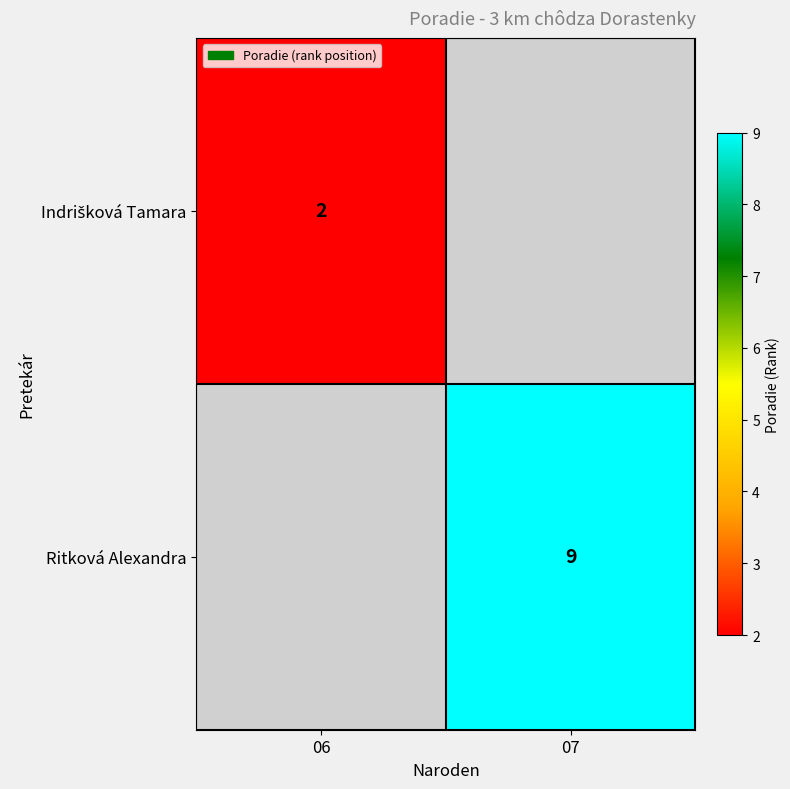

The Ritková Alexandra series shows 15 at 07. True or false?

False